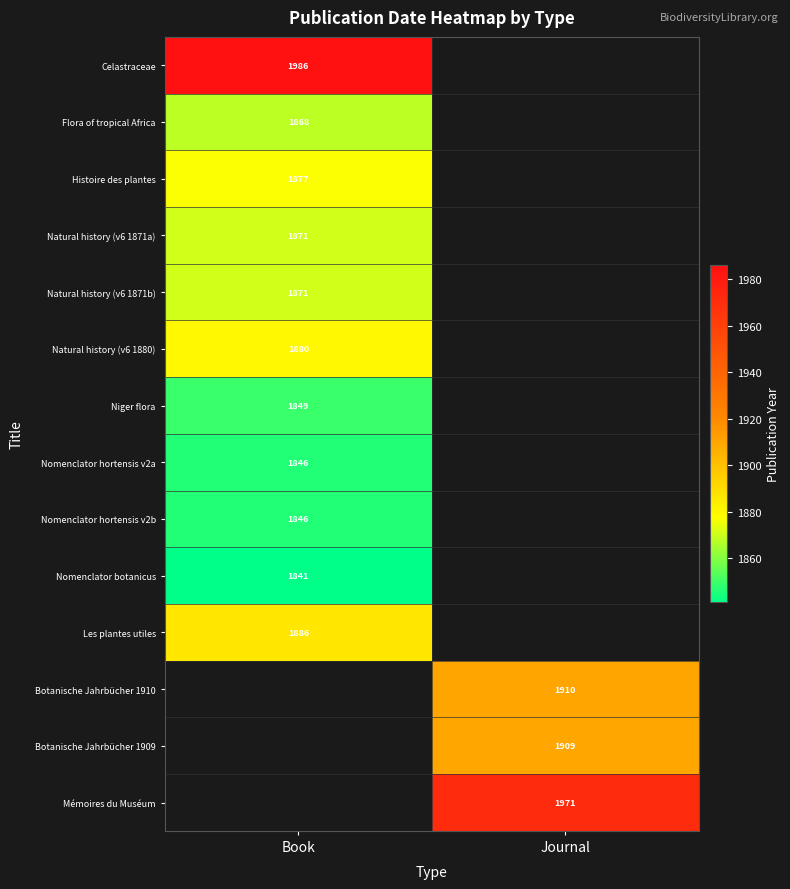

Is it true that Nomenclator botanicus equals 975 at Book?

False